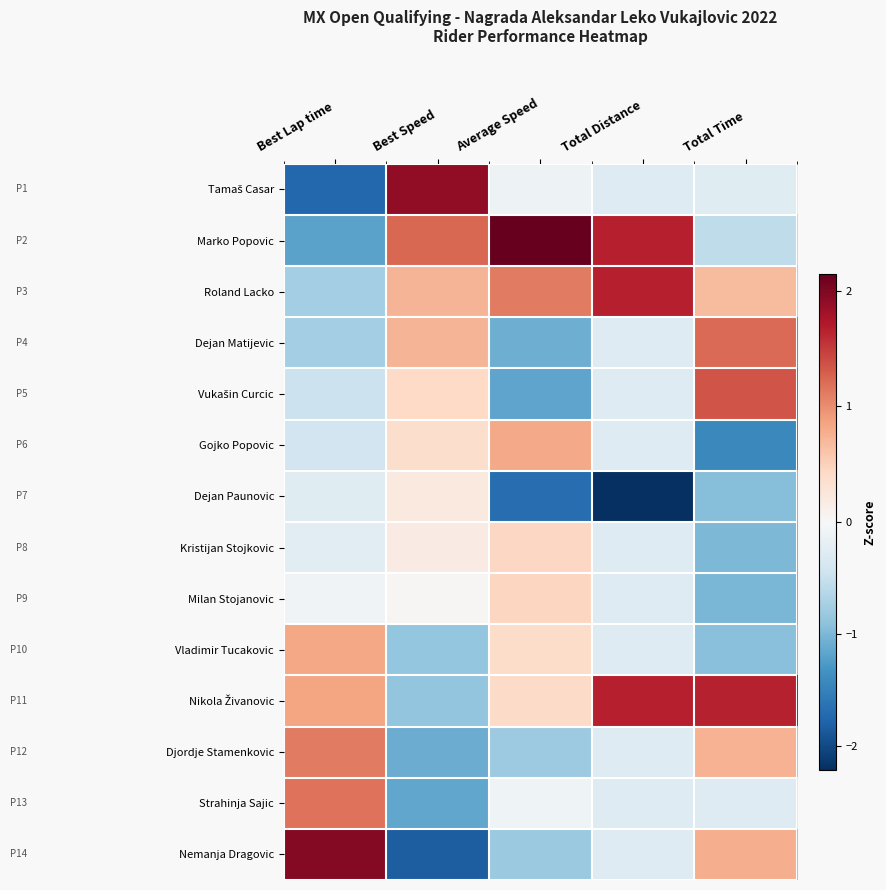

What is the difference between the highest and lowest values at Best Speed?

3.7